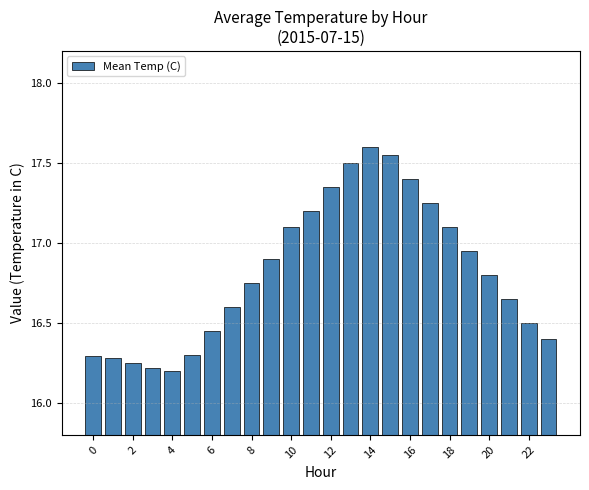

What is the difference between the maximum and minimum values?

1.4